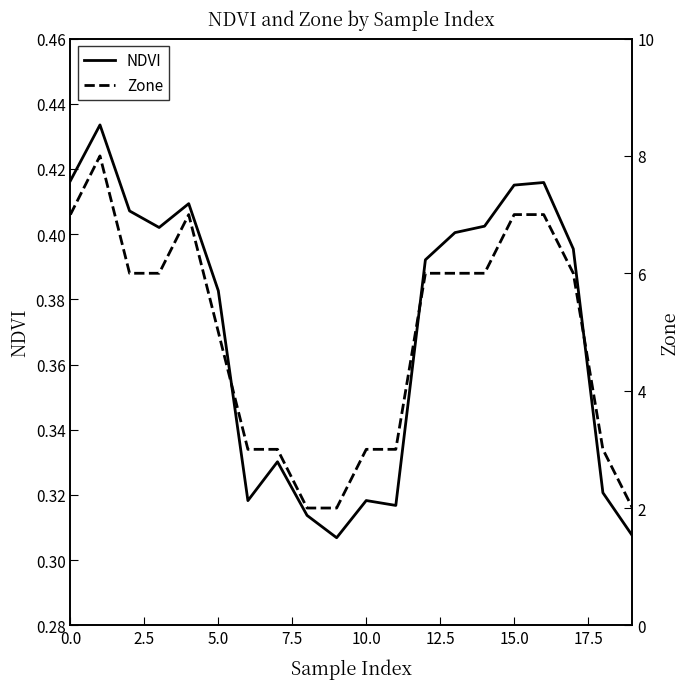

Reading left to right, what are all the values shown in this chart?

NDVI: 0.4	0.4	0.4	0.4	0.4	0.4	0.3	0.3	0.3	0.3	0.3	0.3	0.4	0.4	0.4	0.4	0.4	0.4	0.3	0.3
Zone: 7.0	8.0	6.0	6.0	7.0	5.0	3.0	3.0	2.0	2.0	3.0	3.0	6.0	6.0	6.0	7.0	7.0	6.0	3.0	2.0